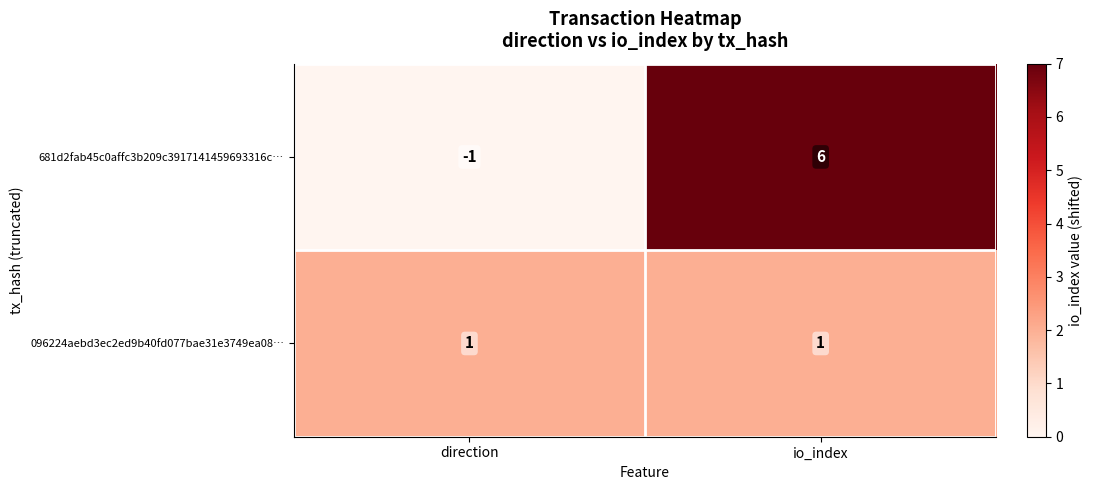

What is the difference between the maximum and minimum values in the 681d2fab45c0affc3b209c3917141459693316c… series?

7